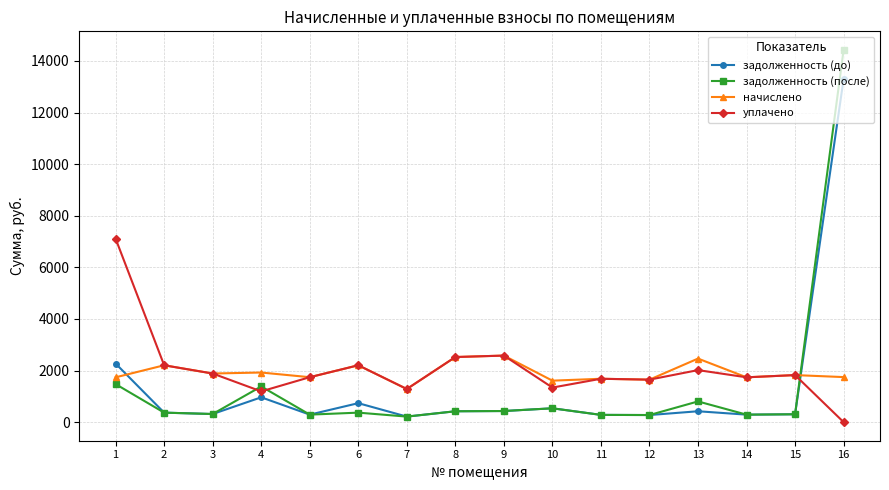

What is the maximum value shown in the chart?

14427.0